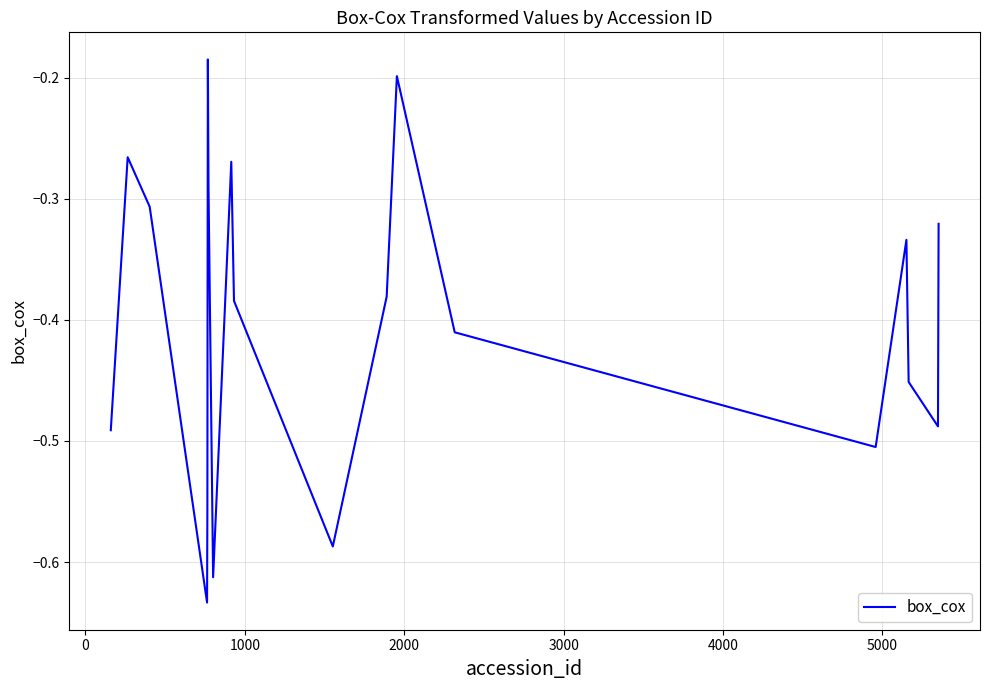

What is the difference between the maximum and minimum values?

0.4